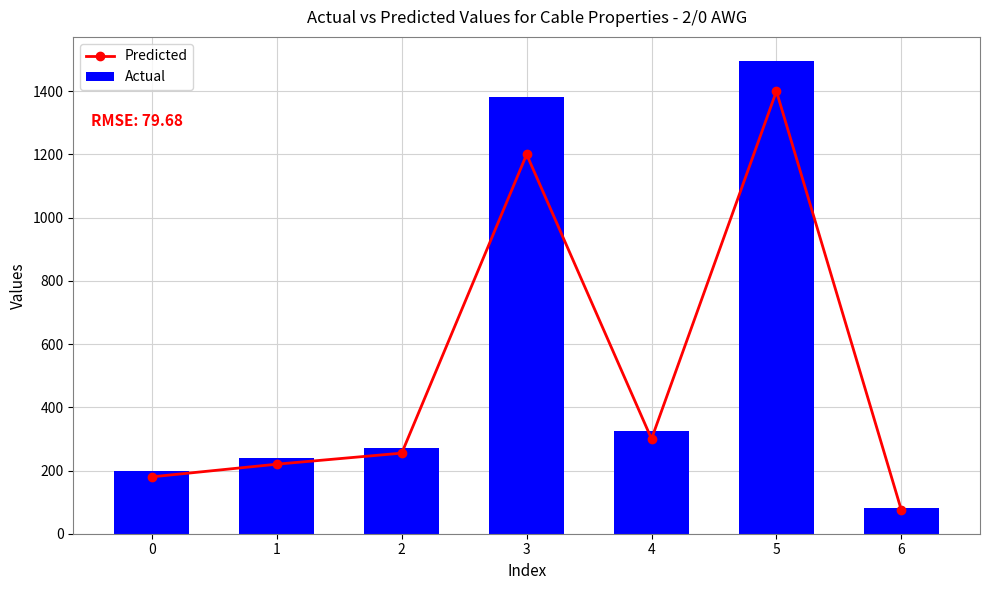

Are the bars horizontal?

No